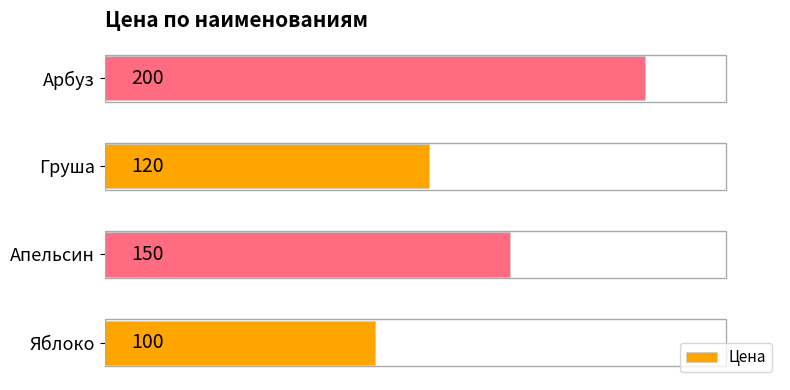

Where is the data nearest to the value 150?

Апельсин